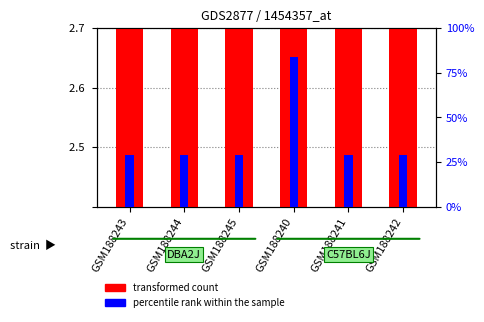

What is the sum of the transformed count values at GSM188240 and GSM188241?

5.1